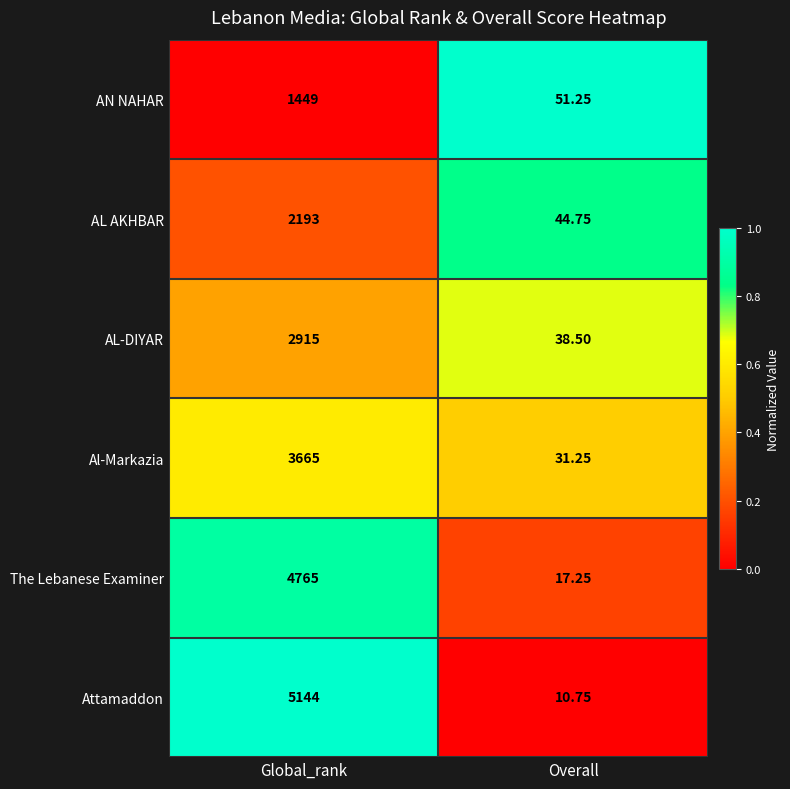

Which category has the highest value in the AN NAHAR series?

Global_rank